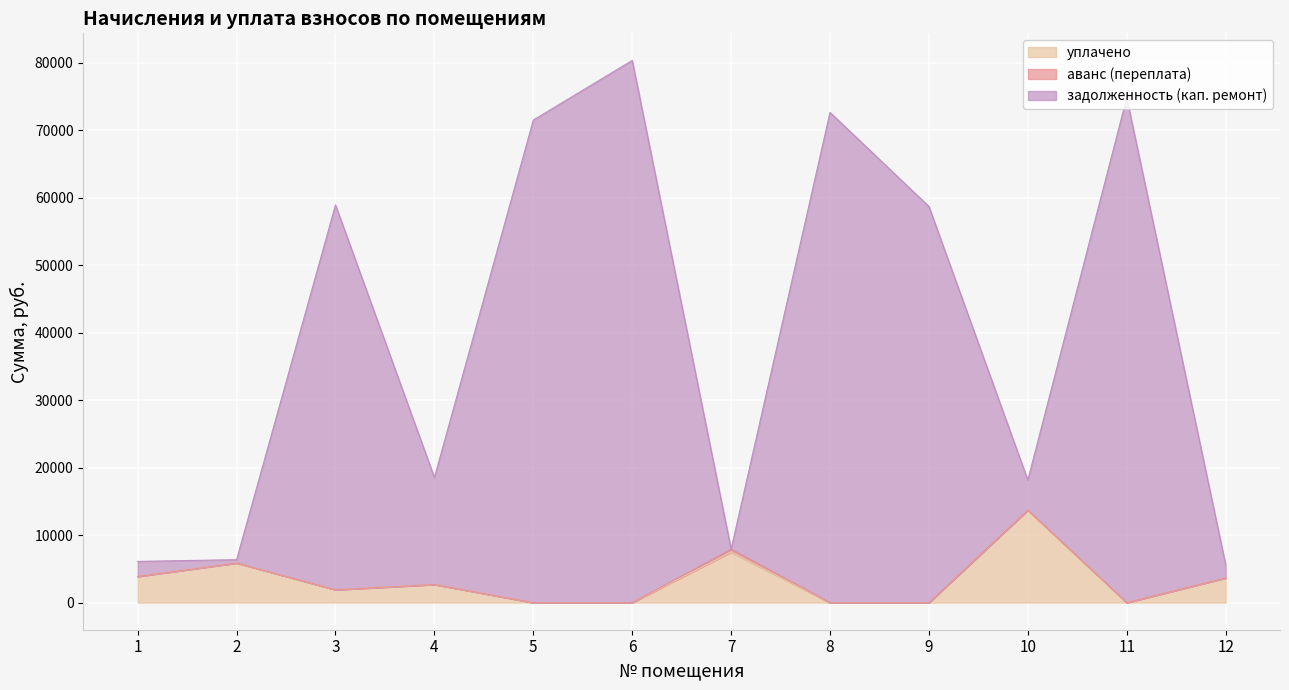

True or false: задолженность (кап. ремонт) and уплачено intersect in this chart.

False